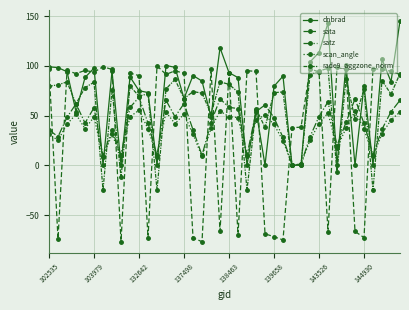

After their last crossing, which series has the higher values: rade9_aggzone_norm or dnbrad?

dnbrad